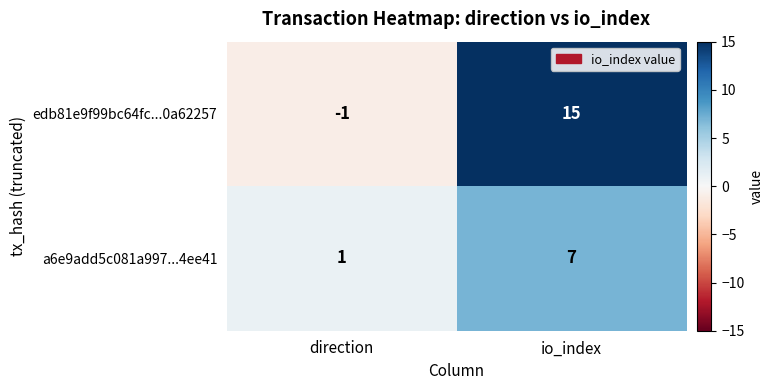

At which label is edb81e9f99bc64fc...0a62257 closest to 7?

direction